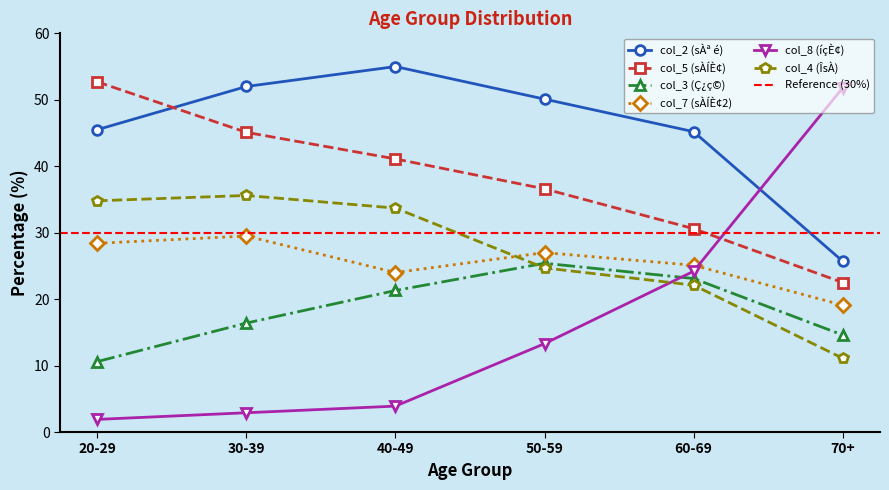

What is the smallest value displayed?

1.9